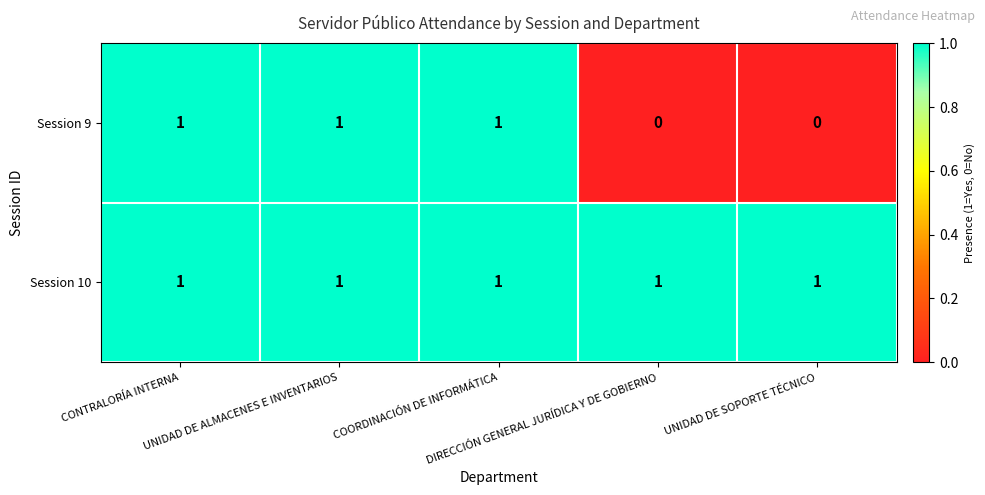

How many data points does each series have?

5